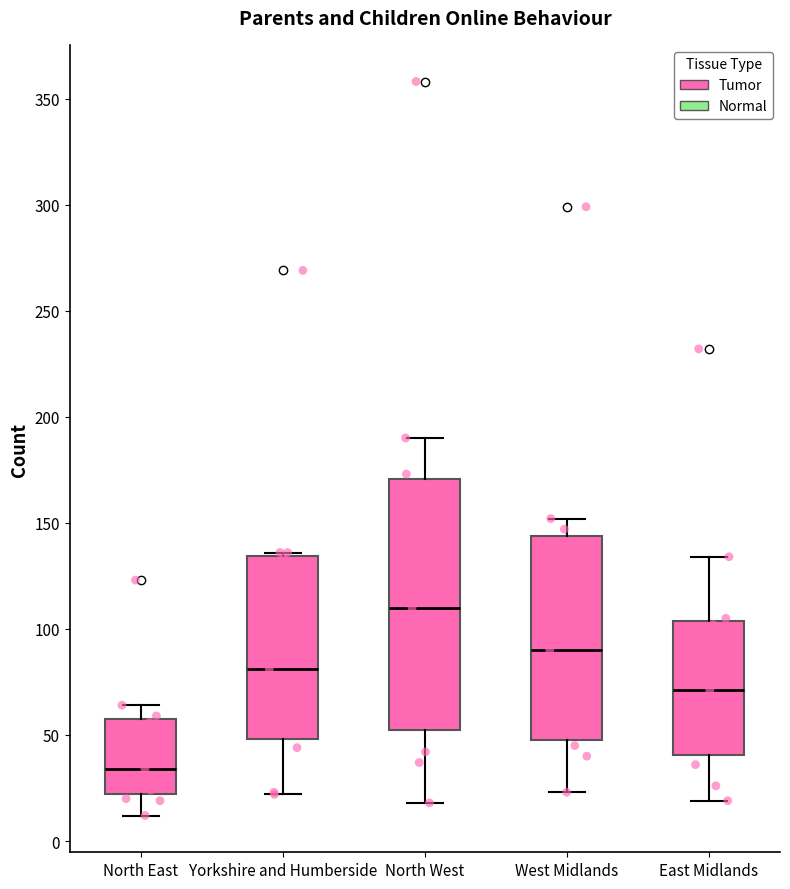

Reading left to right, read every box against the y-axis: the position of its median line, the range the box covers, and the ends of its whiskers. The values are not printed on the chart, so give them approximately, as read against the axis.

North East: median 35, box 20 to 60, whiskers 10 to 65
Yorkshire and Humberside: median 80, box 50 to 135, whiskers 20 to 135
North West: median 110, box 55 to 170, whiskers 20 to 190
West Midlands: median 90, box 50 to 145, whiskers 25 to 150
East Midlands: median 70, box 40 to 105, whiskers 20 to 135